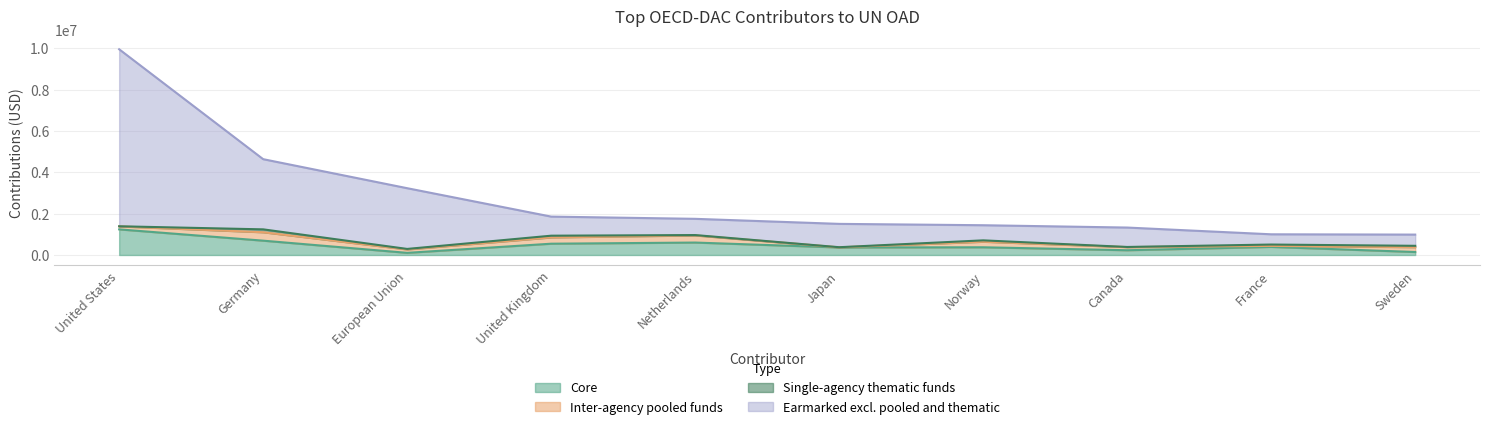

What is the label of the 4th point from the left?

United Kingdom